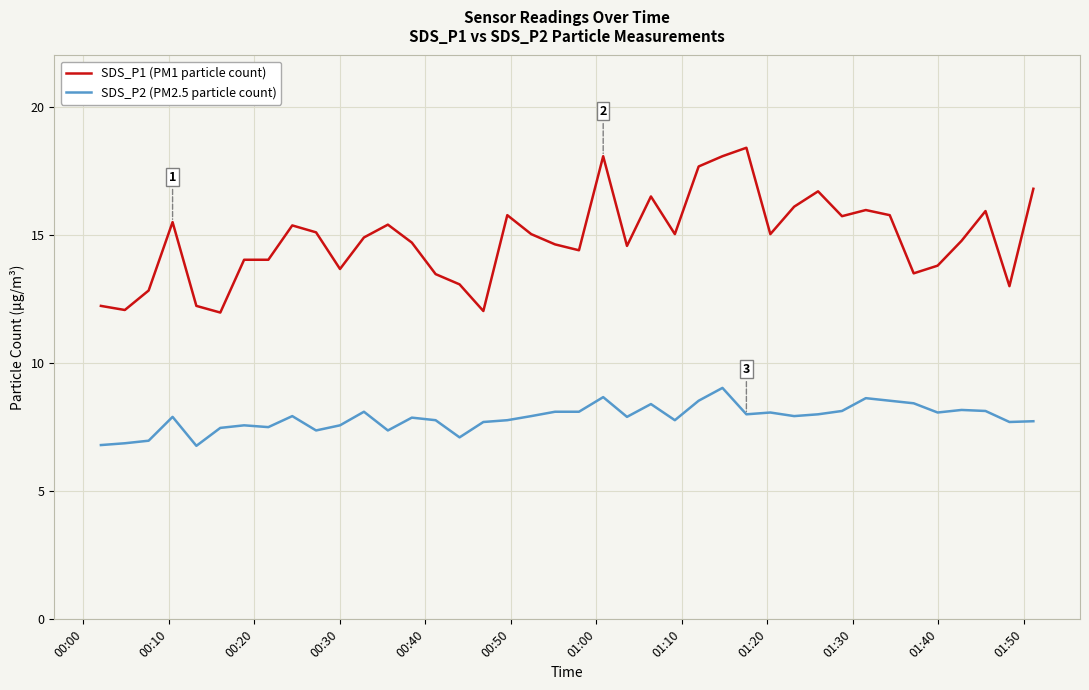

What is the minimum value shown in the chart?

6.8